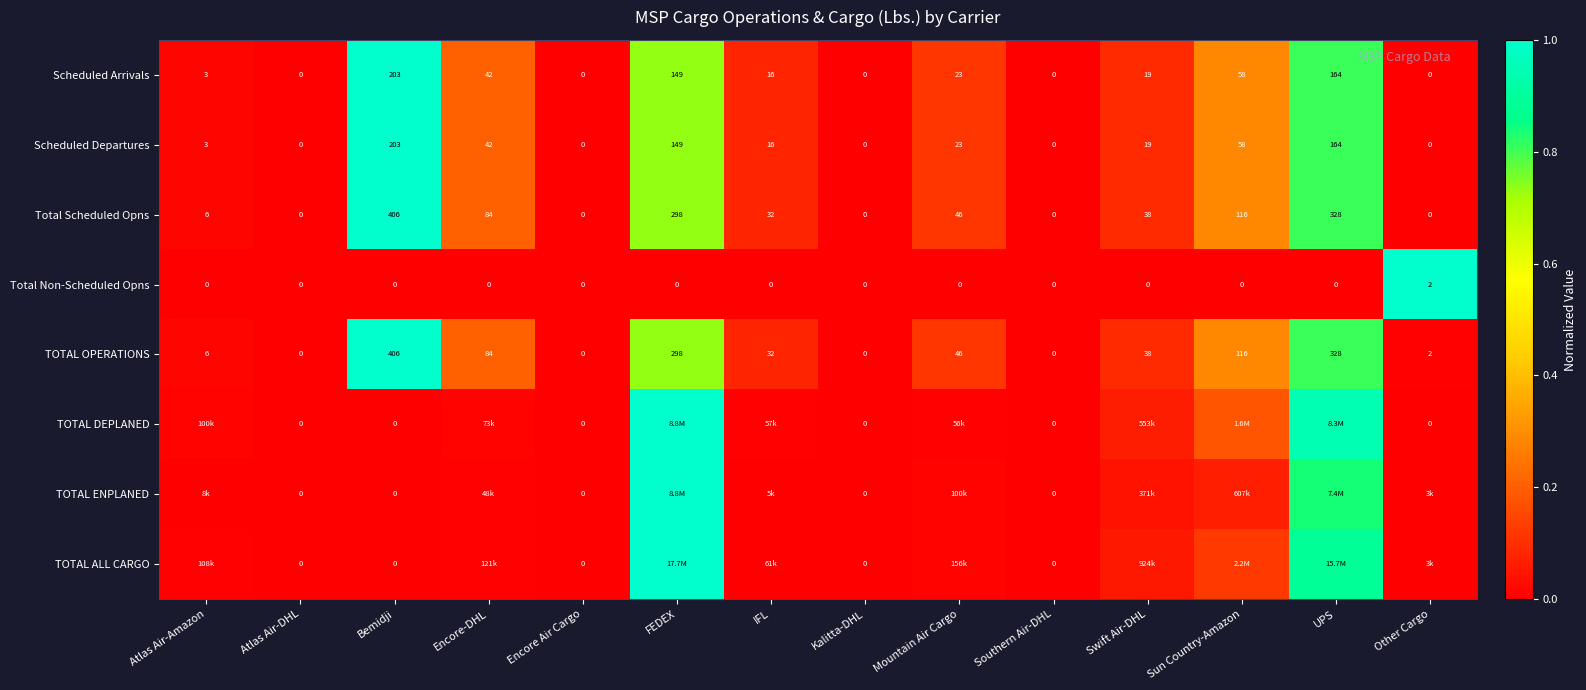

At which label does Total Non-Scheduled Opns reach its peak?

Other Cargo